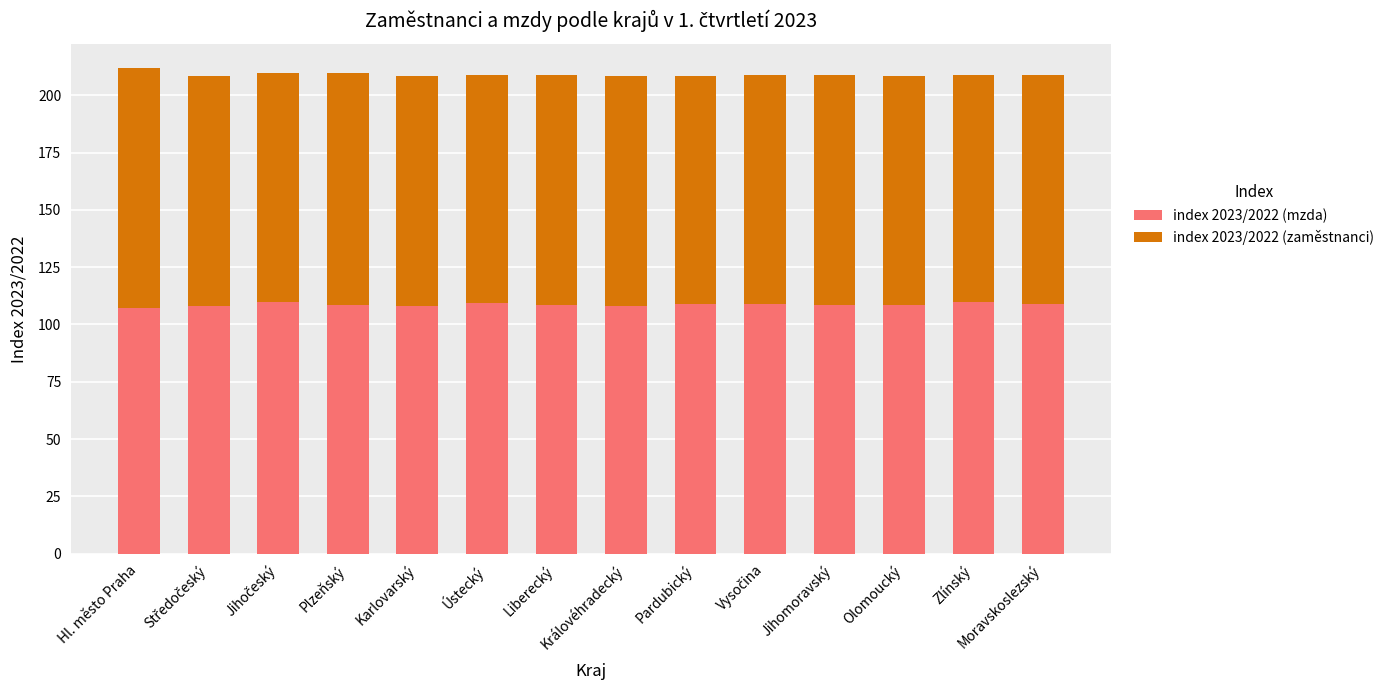

What is the maximum value for index 2023/2022 (mzda)?

109.9